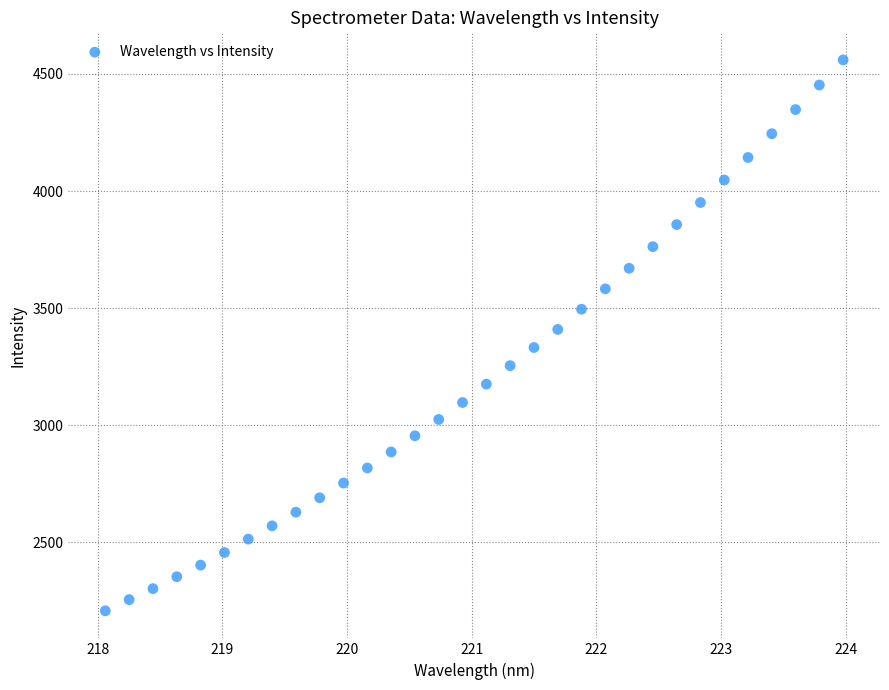

What is the range of Y values (max minus min)?

2351.6